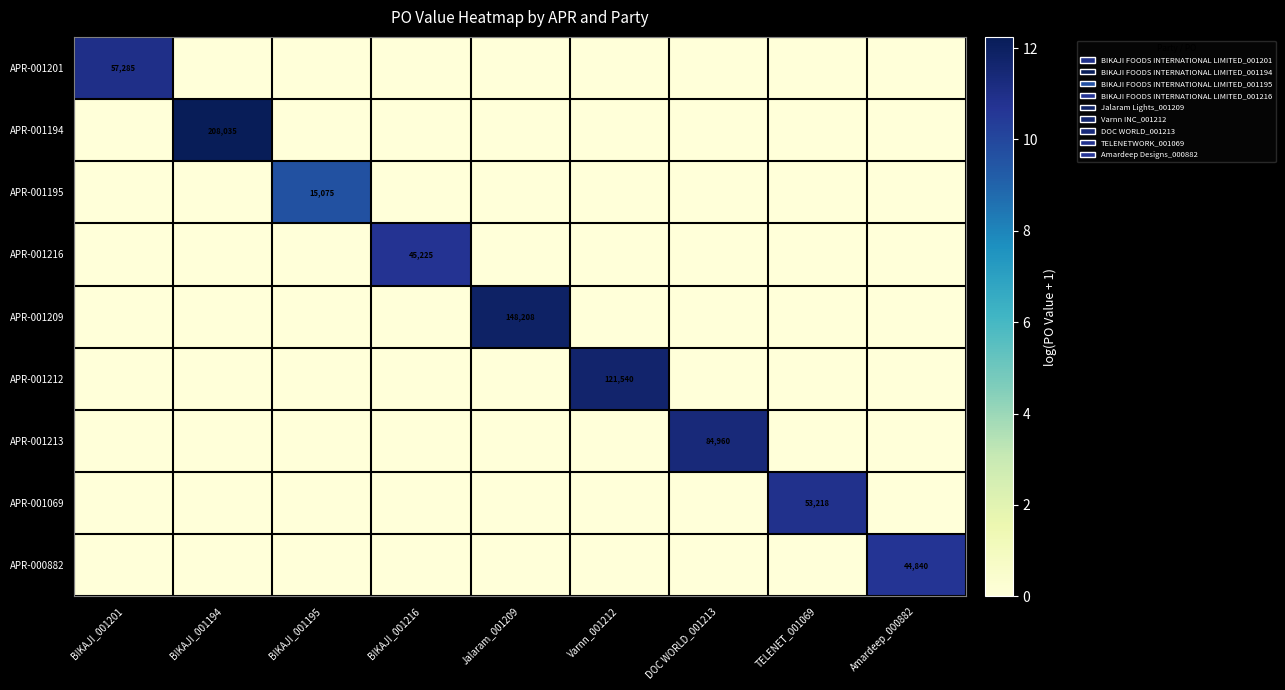

Which series has the largest range (max minus min)?

APR-001194